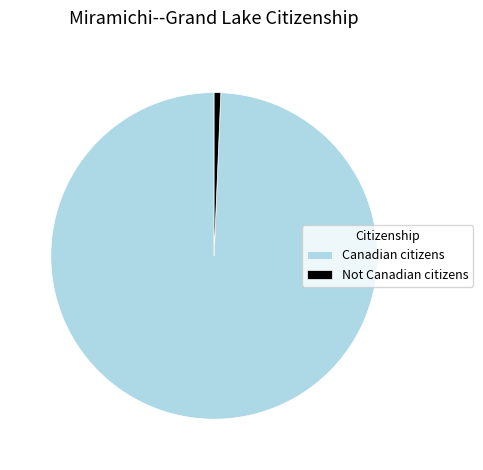

Is Not Canadian citizens the majority of the pie?

No